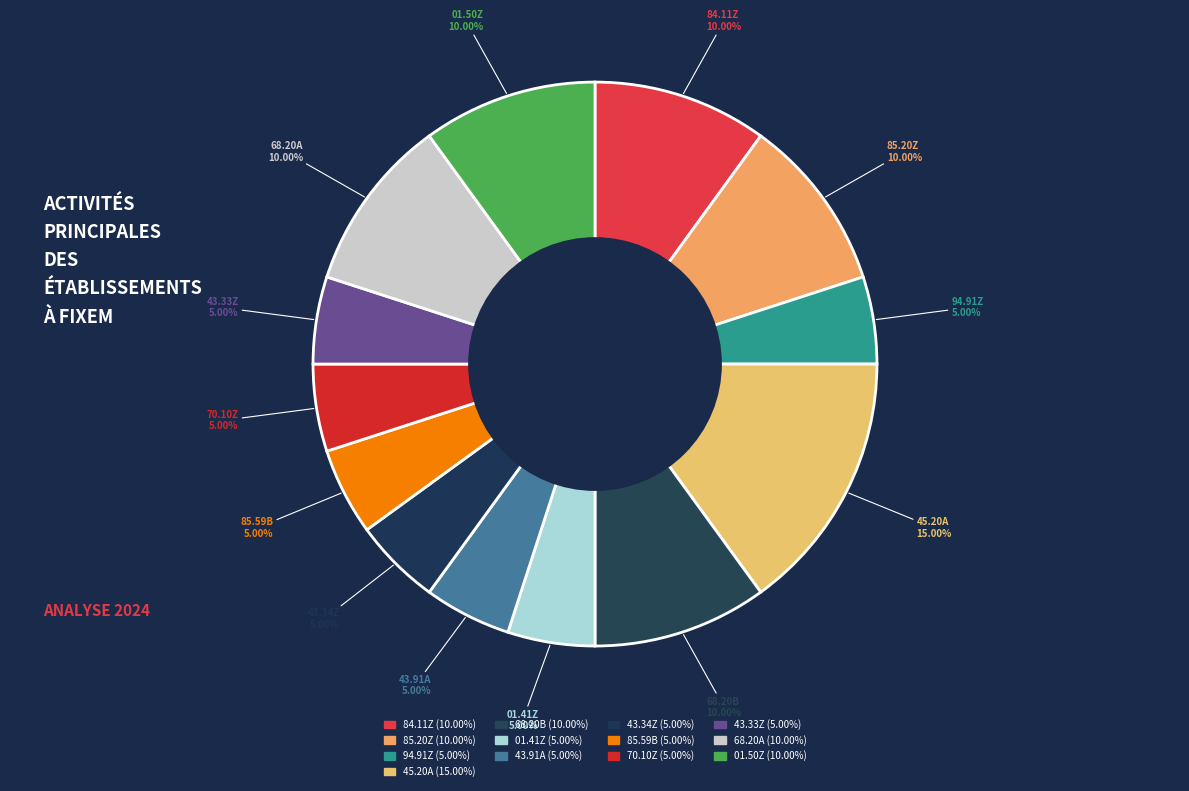

What is the ratio of the value at 01.41Z to the value at 43.91A?

1.0